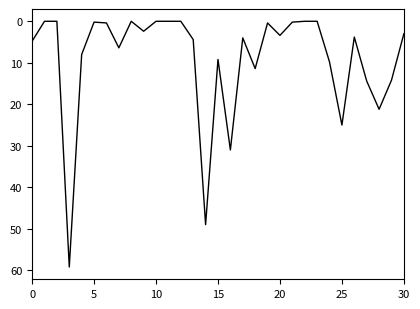

What is the difference between the maximum and minimum values?

59.2